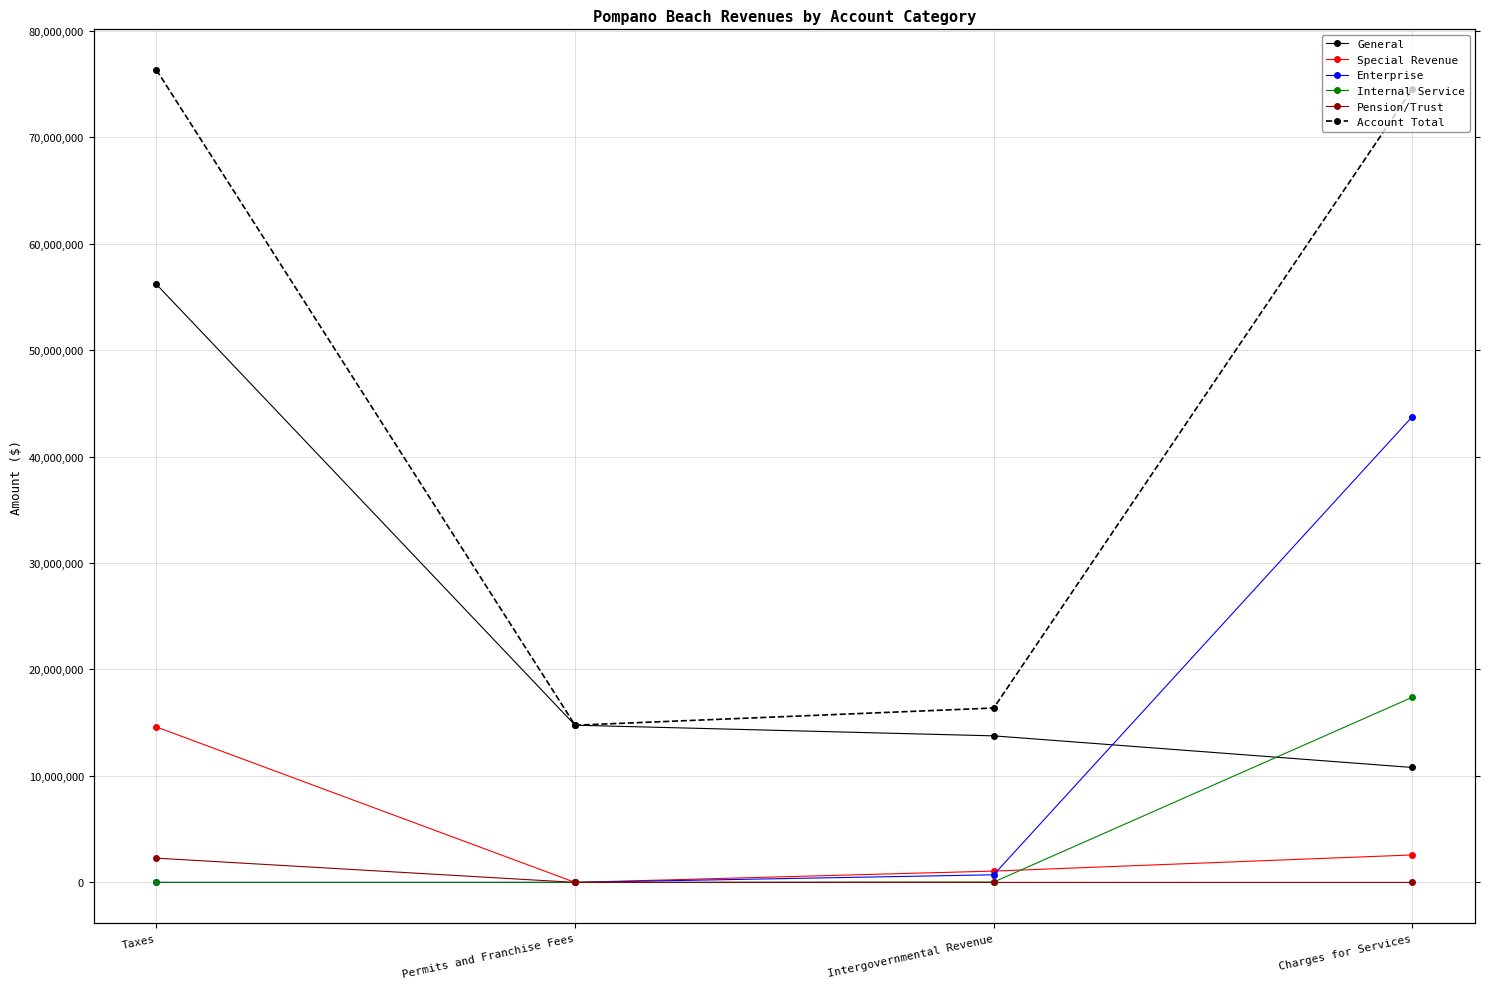

Which series has the largest total across all categories?

Account Total